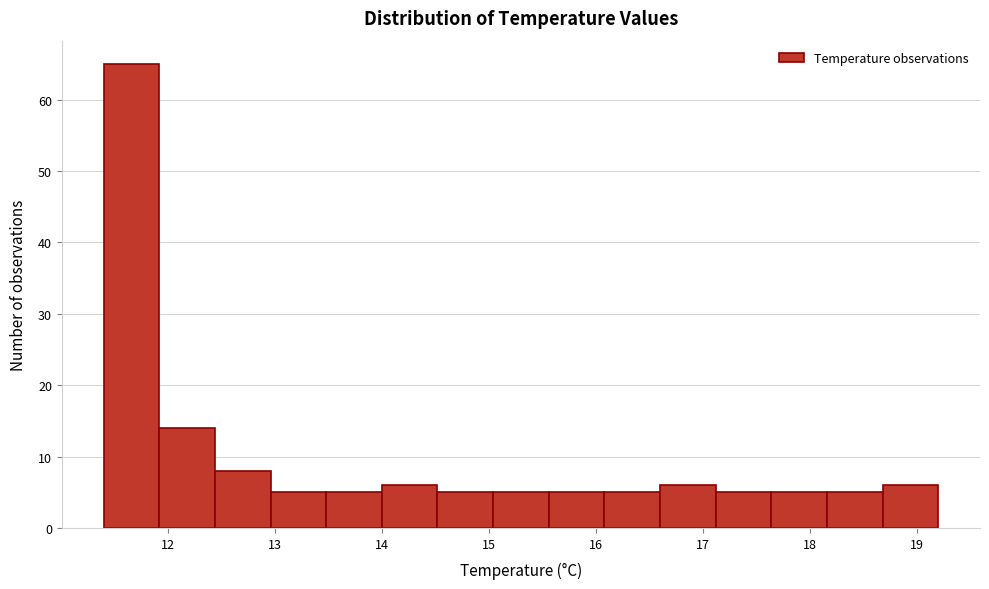

Reading left to right, list every bar in this chart as the range it spans on the x-axis followed by its height. Neither the bar edges nor the heights are printed on the chart, so give them approximately, as read against the axes.

11.40 to 11.92: 65
11.92 to 12.44: 14
12.44 to 12.96: 8
12.96 to 13.48: 5
13.48 to 14.00: 5
14.00 to 14.52: 6
14.52 to 15.04: 5
15.04 to 15.56: 5
15.56 to 16.08: 5
16.08 to 16.60: 5
16.60 to 17.12: 6
17.12 to 17.64: 5
17.64 to 18.16: 5
18.16 to 18.68: 5
18.68 to 19.20: 6